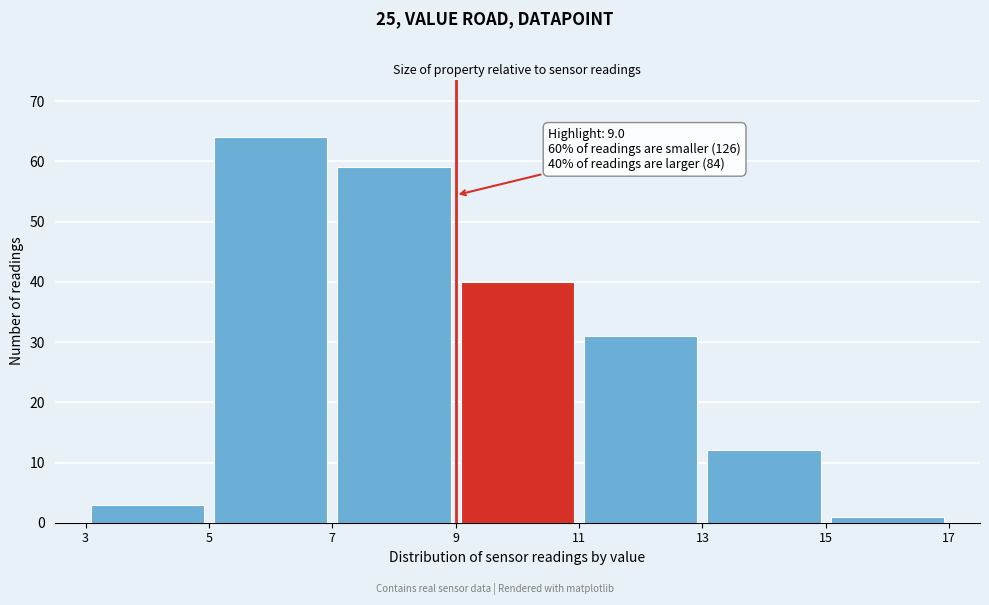

Over which range of the x-axis is the bar tallest?

5 to 7